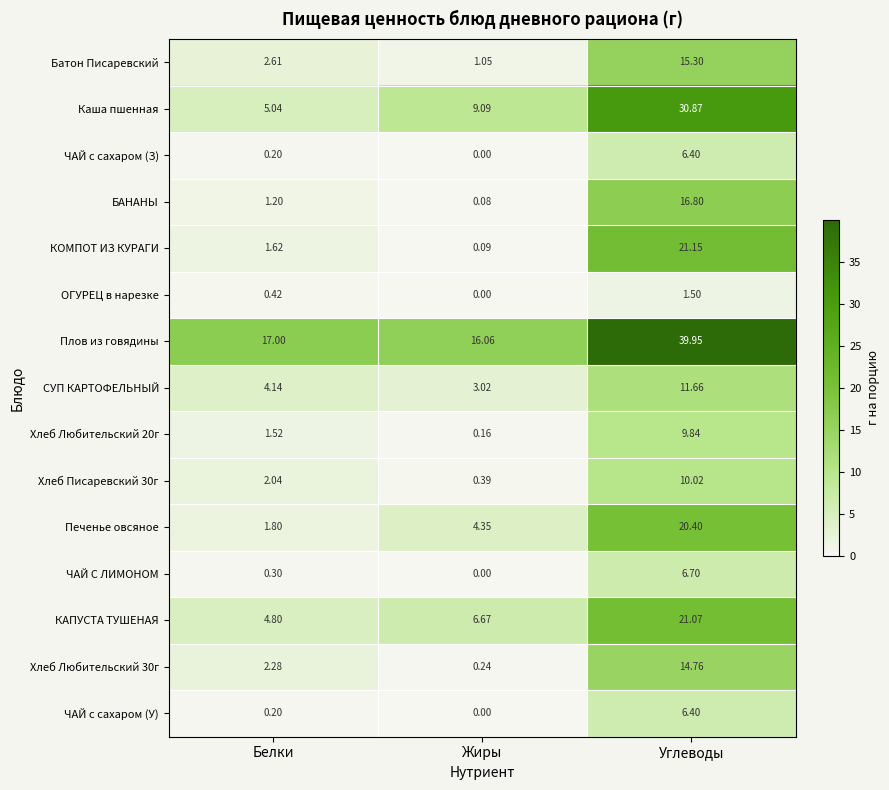

At which label is КОМПОТ ИЗ КУРАГИ closest to 10?

Белки